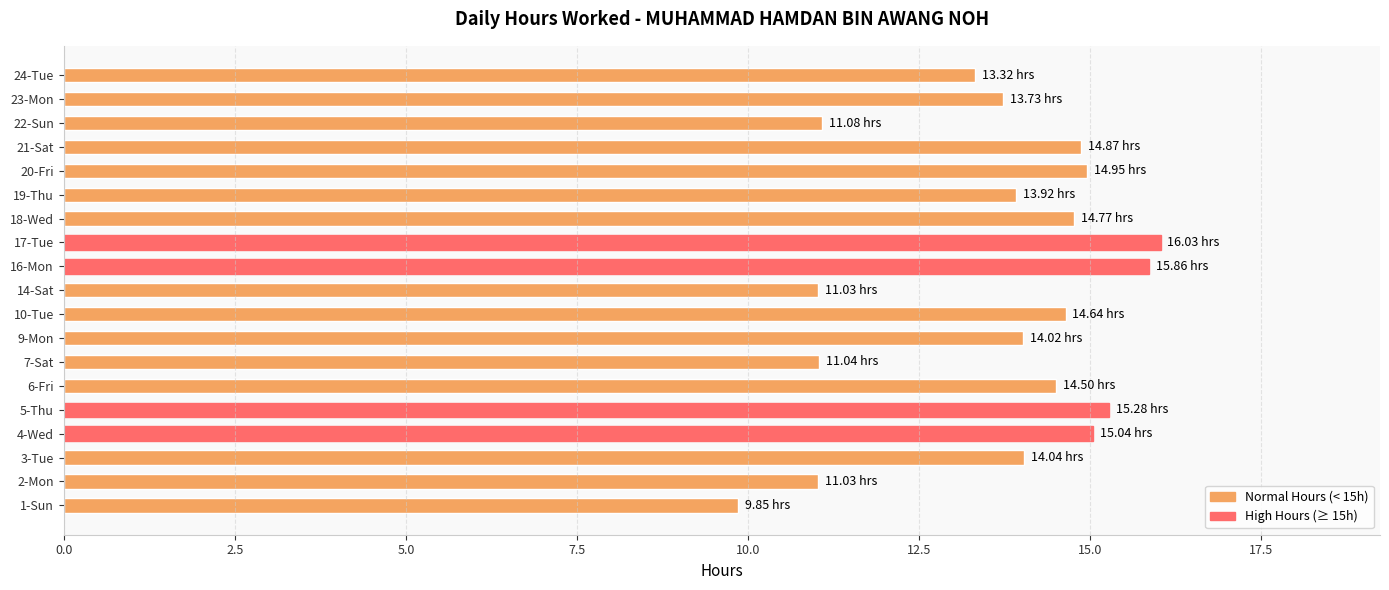

How many distinct data groups are displayed?

1